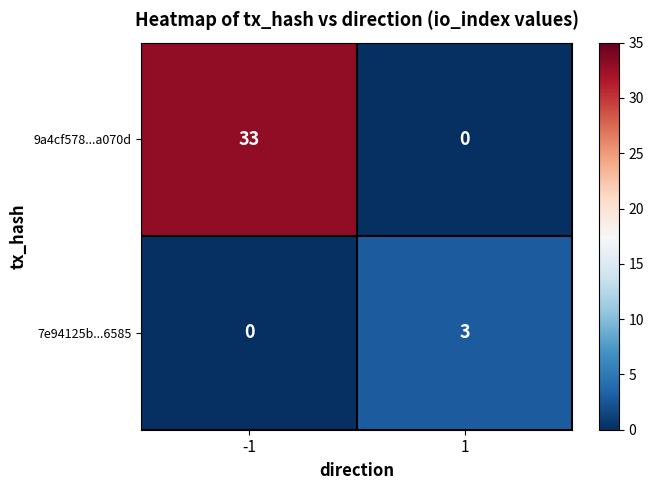

What is the maximum value shown in the chart?

33